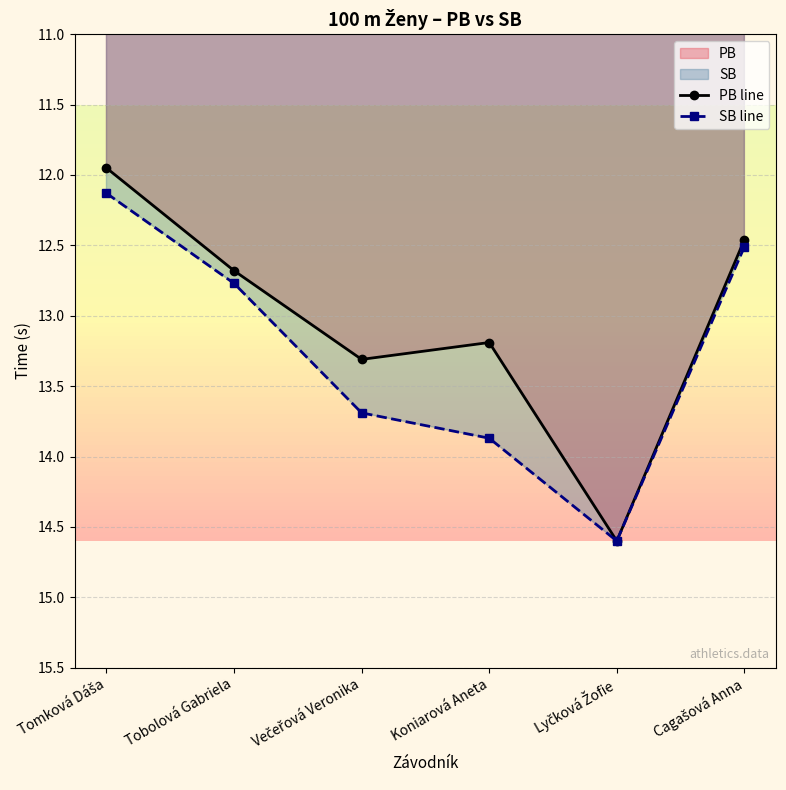

Rank the series at Cagašová Anna from highest to lowest value.

SB line, PB line